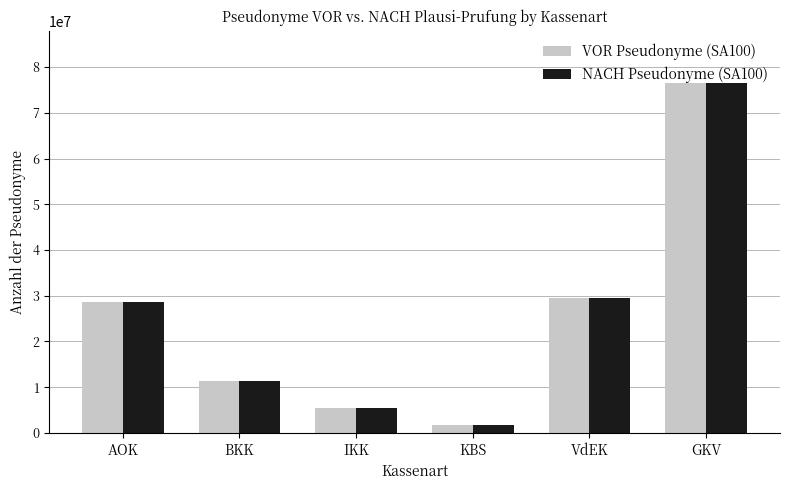

At which label does VOR Pseudonyme (SA100) reach its minimum?

KBS